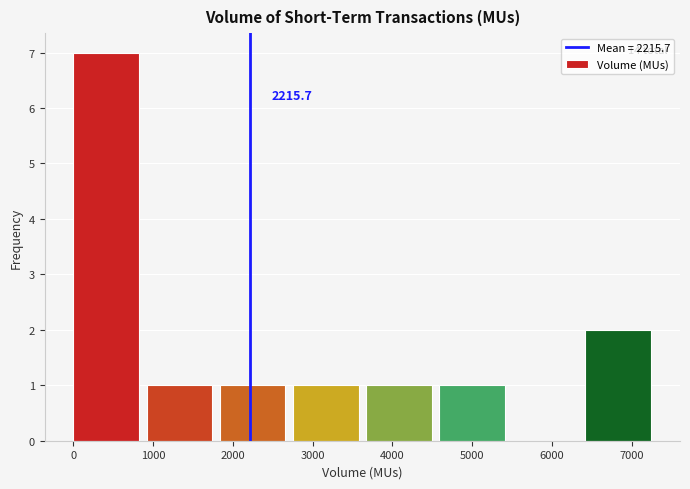

Over which range of the x-axis is the bar tallest?

0 to 900